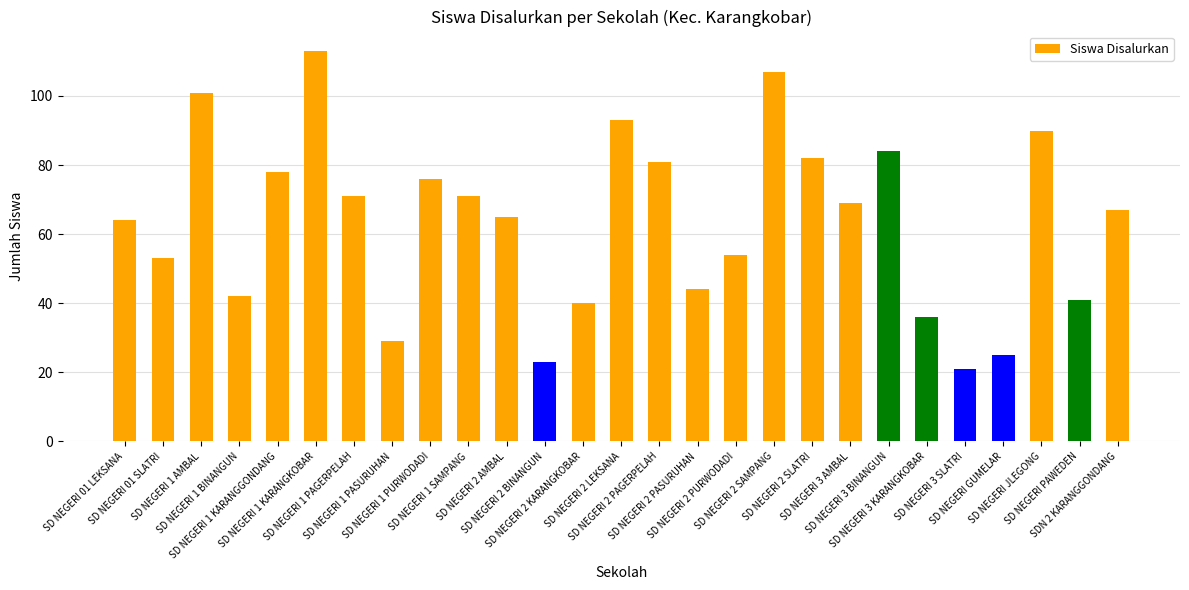

Which label corresponds to the smallest value in the chart?

SD NEGERI 3 SLATRI